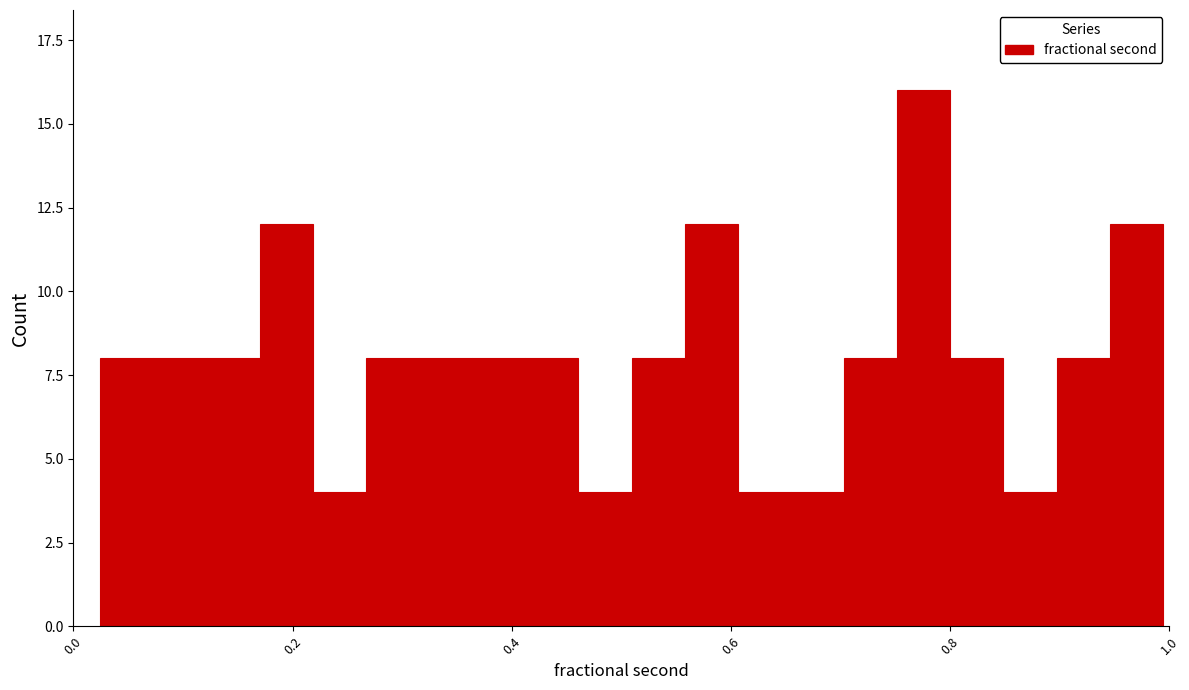

Read against the x-axis, roughly where is the centre of the tallest bar?

0.78